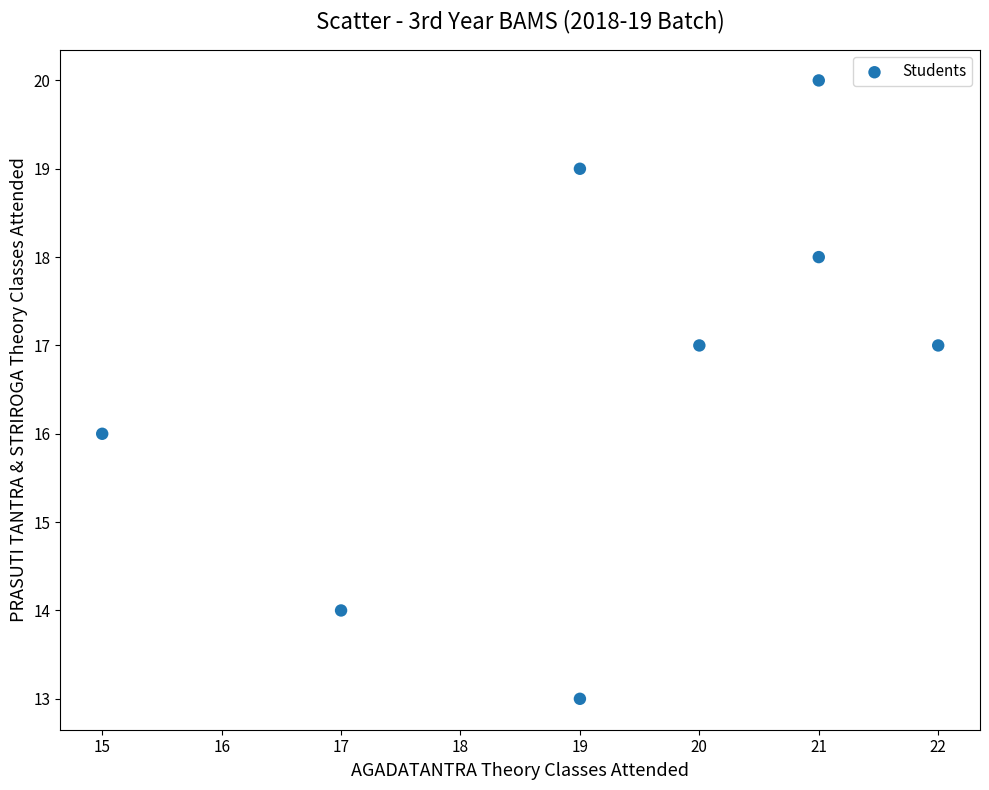

What is the average Y value?

17